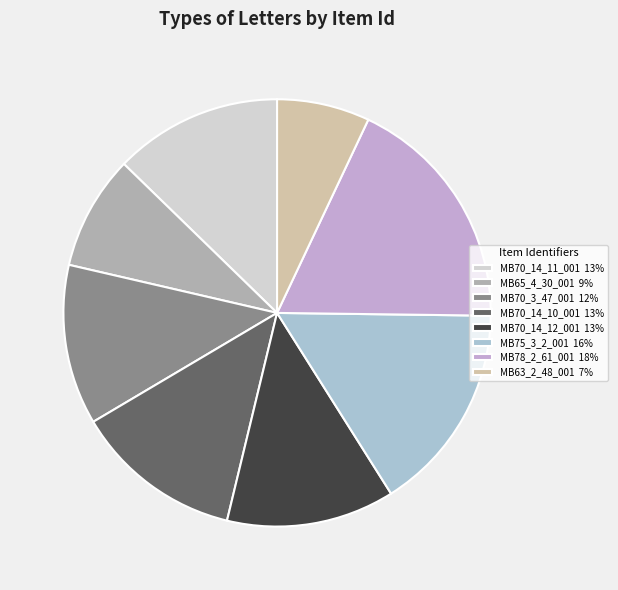

True or false: MB70_14_10_001 accounts for 2% of the total.

False